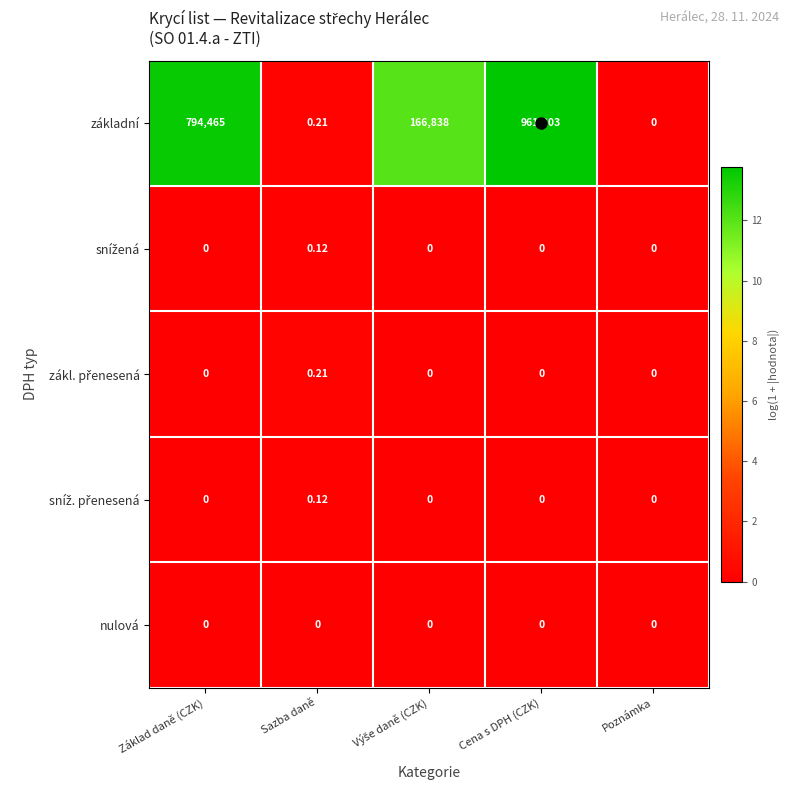

Which series has the largest range (max minus min)?

základní